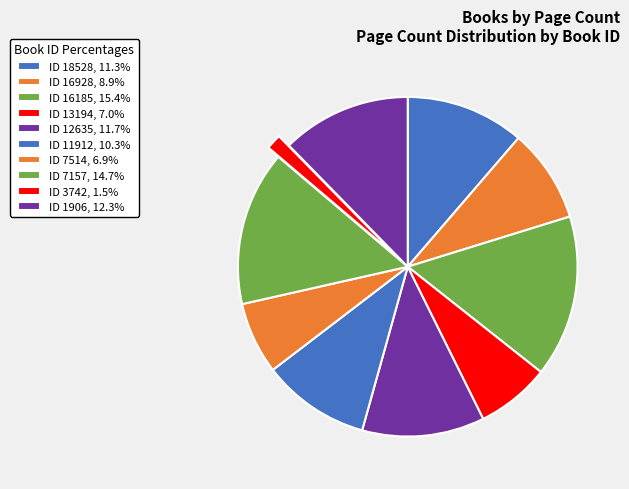

How many slices are in this pie chart?

10